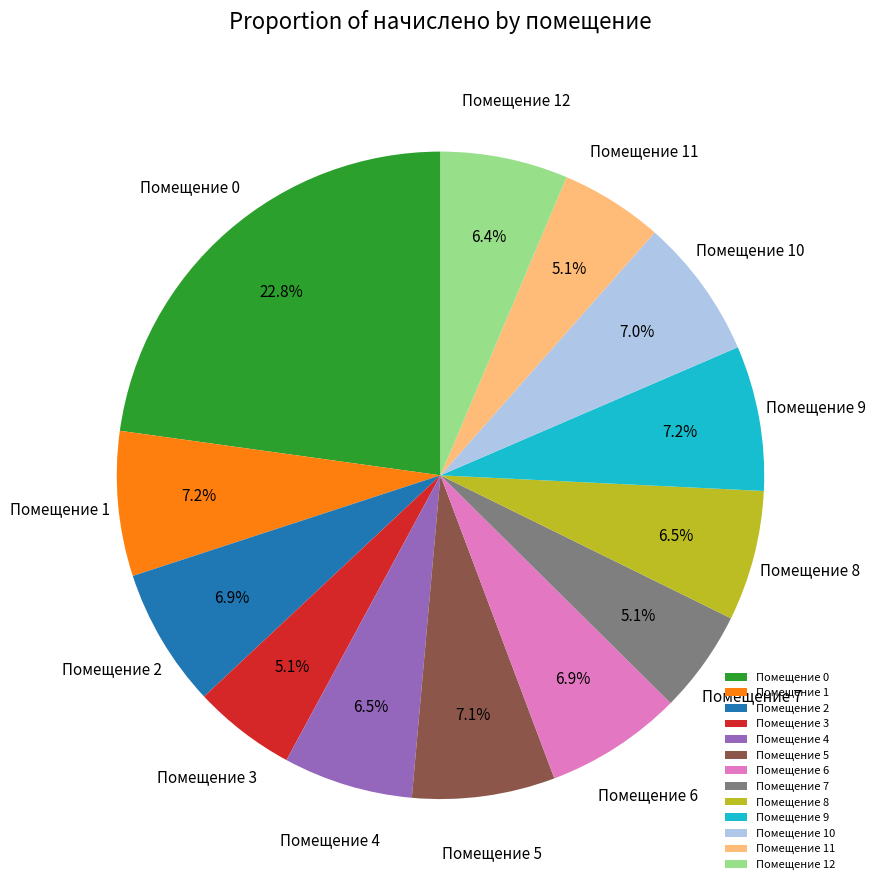

Is there any slice that represents more than half of the pie?

No